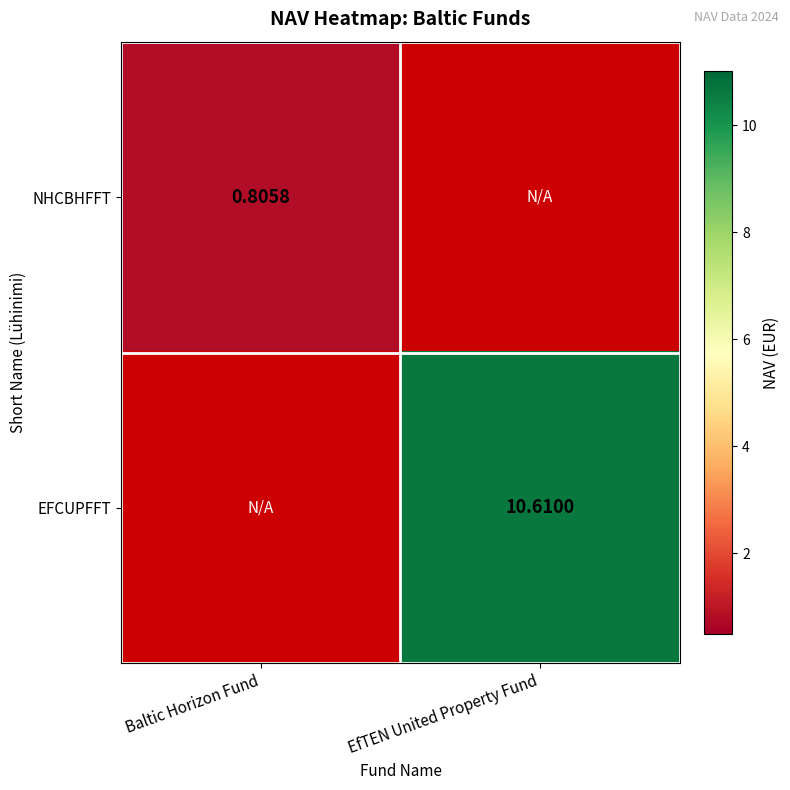

What is the sum of the NHCBHFFT values at EfTEN United Property Fund and Baltic Horizon Fund?

0.8